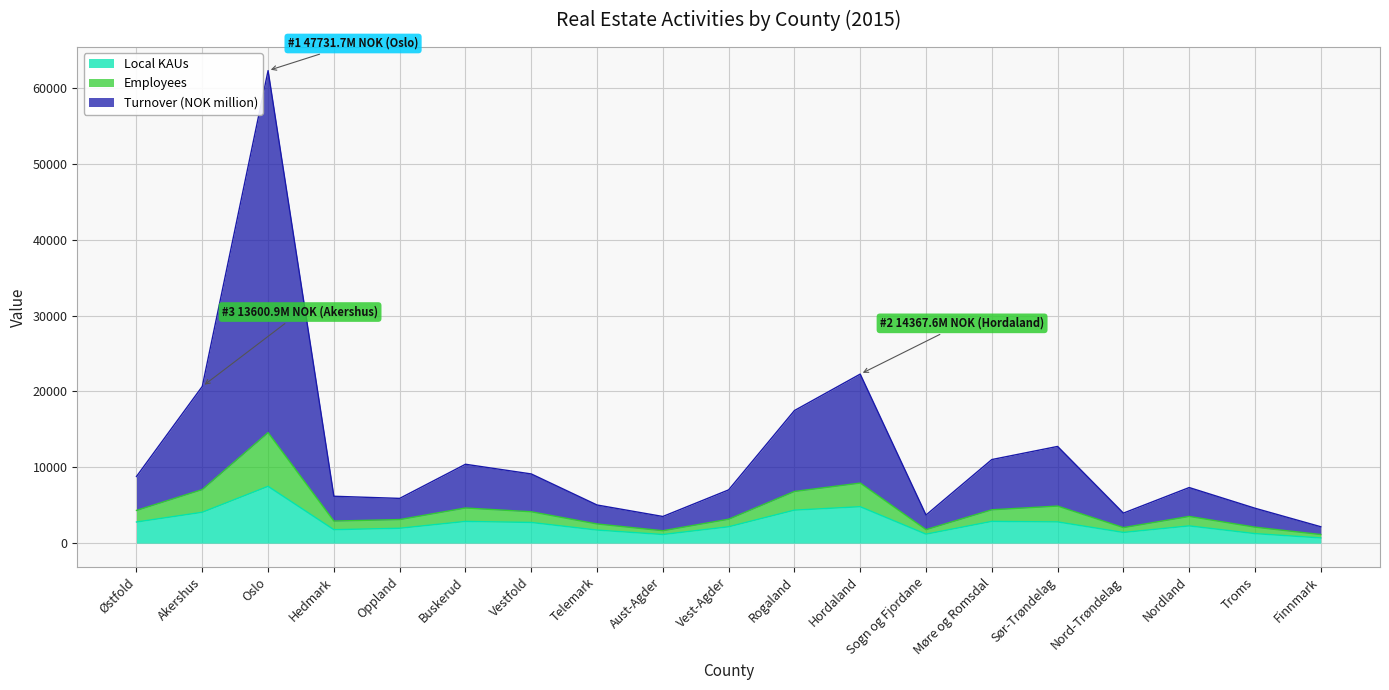

At which category is the sum across all series the highest?

Oslo